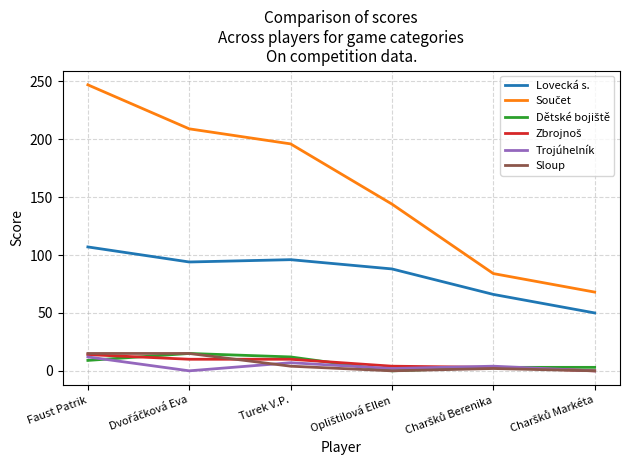

At which category does the chart reach its peak across all series?

Faust Patrik